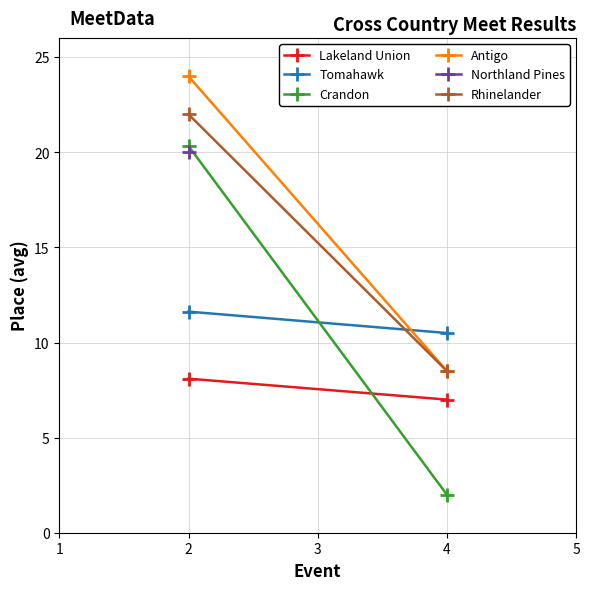

What is the sum of all Antigo values?

32.5